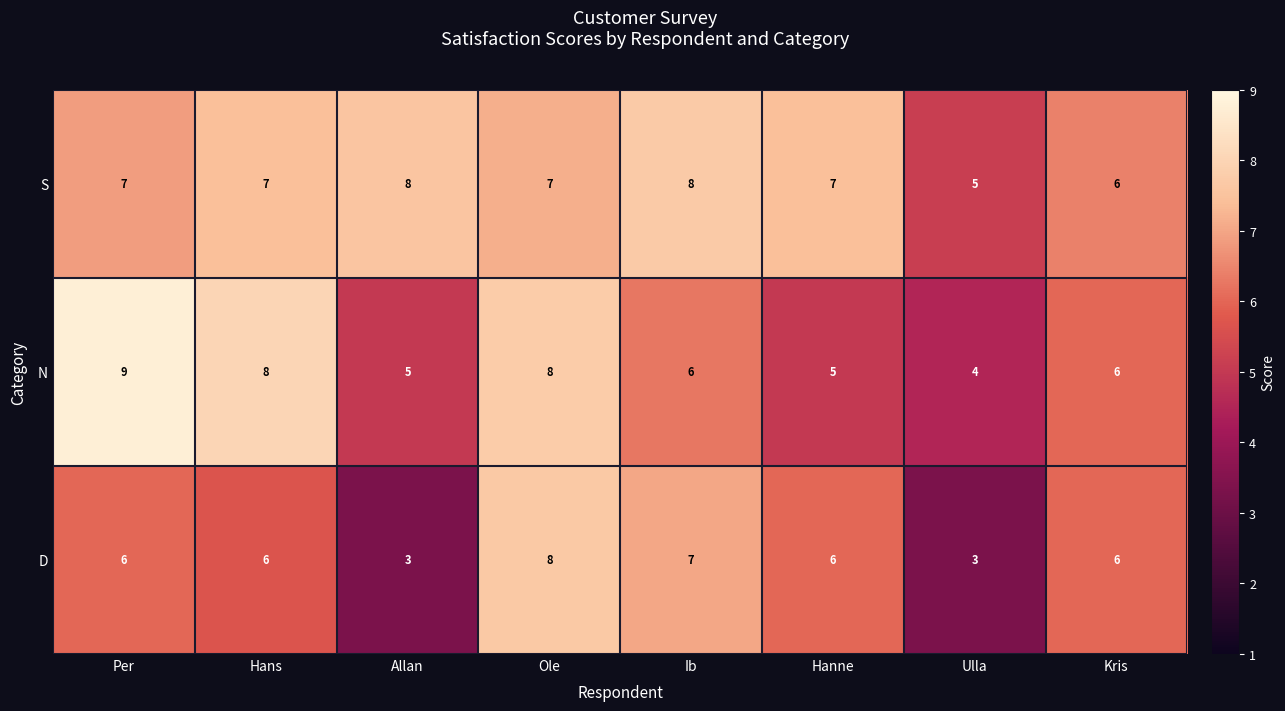

At which category does the chart reach its peak across all series?

Per